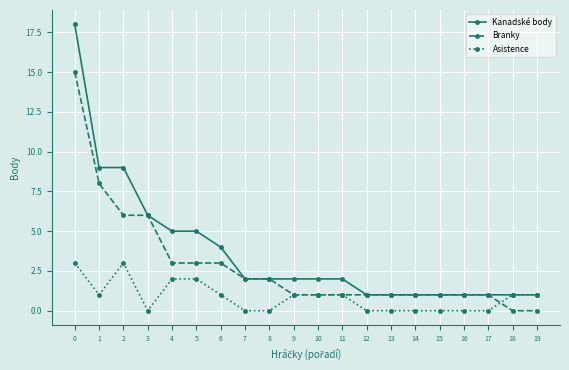

How many lines are shown in the chart?

3